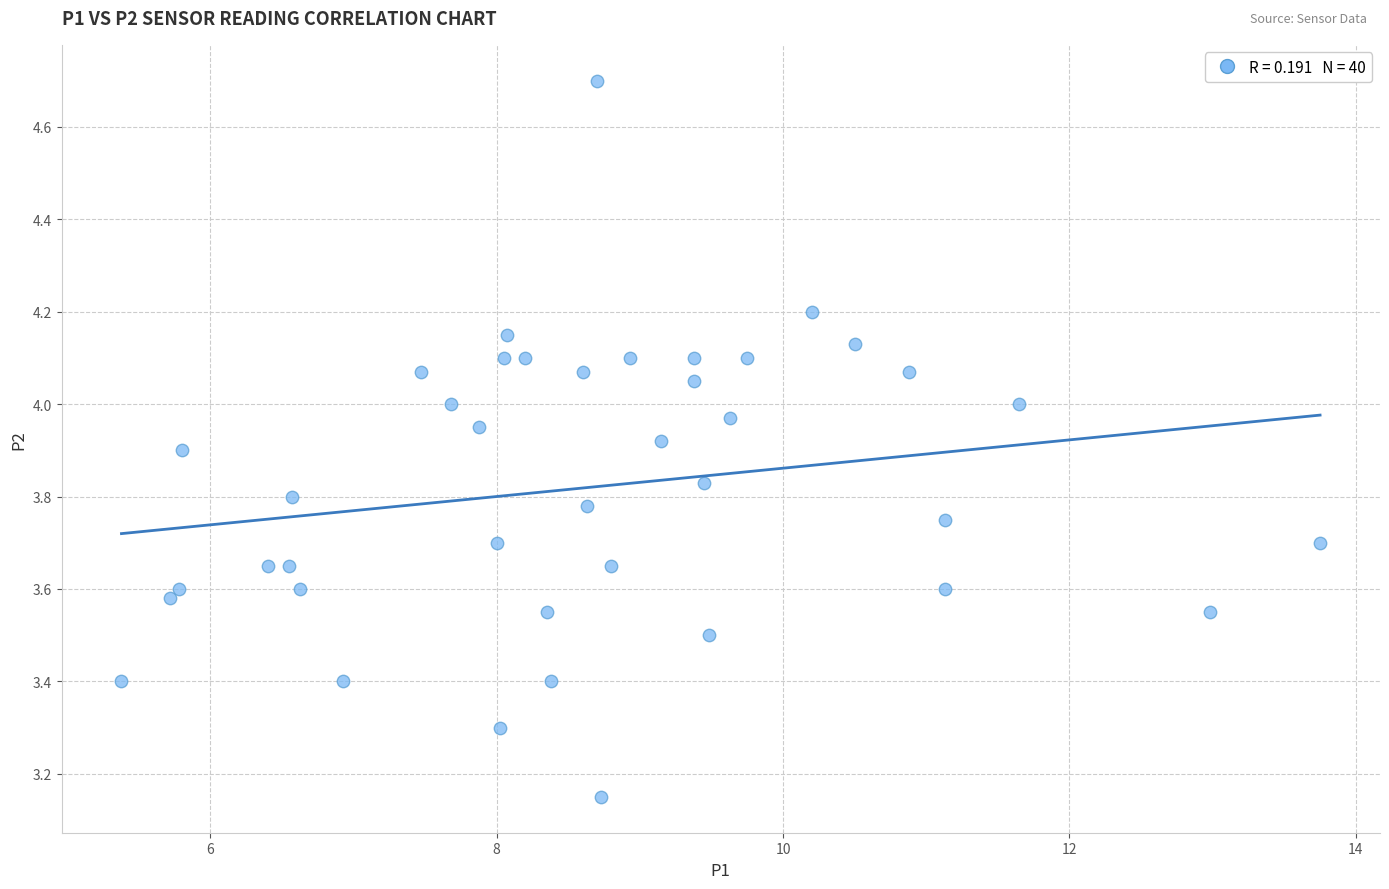

What is the range of X values (max minus min)?

8.4